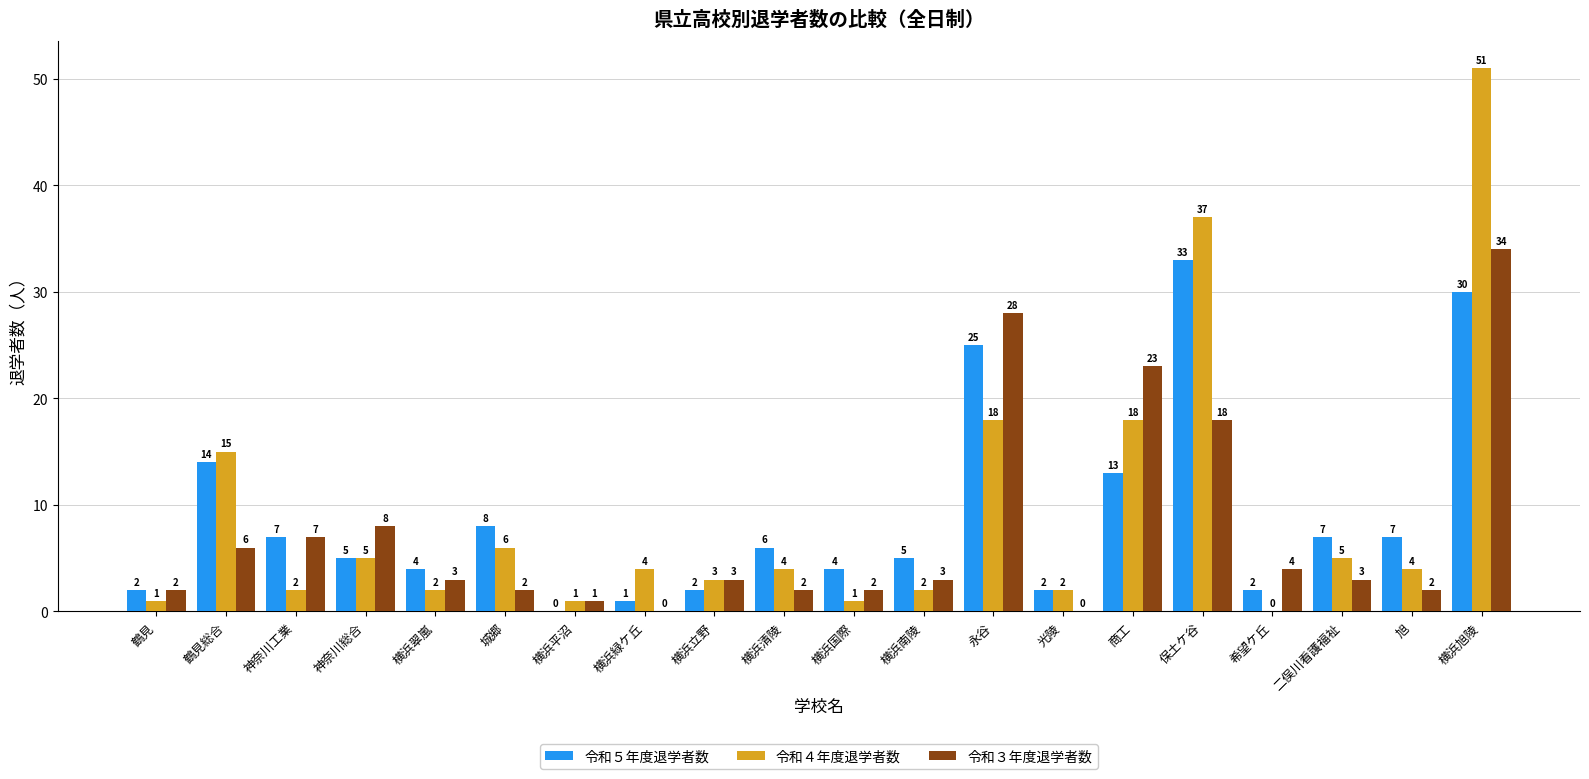

The 令和５年度退学者数 series shows 0 at 横浜平沼. True or false?

True